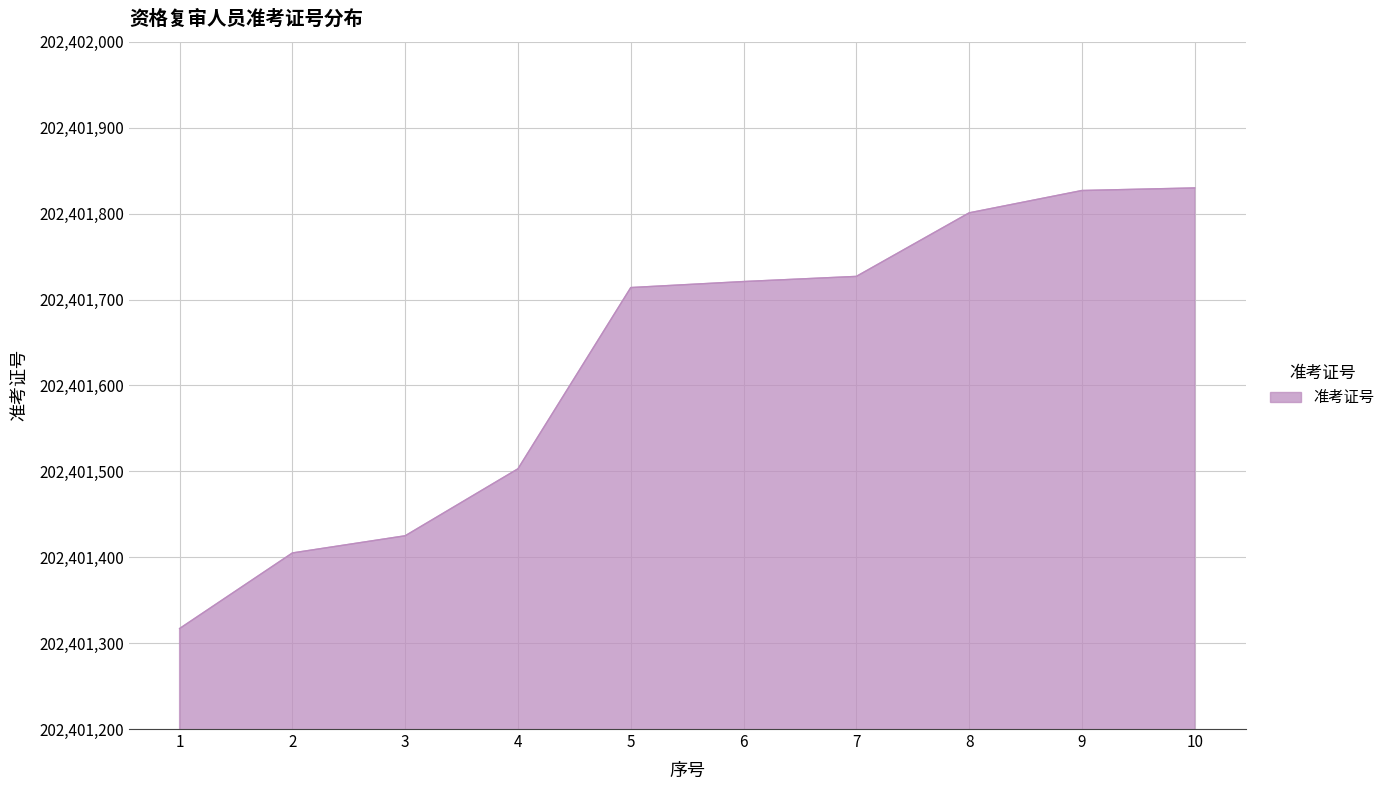

What is the difference between the values at 8 and 2?

396